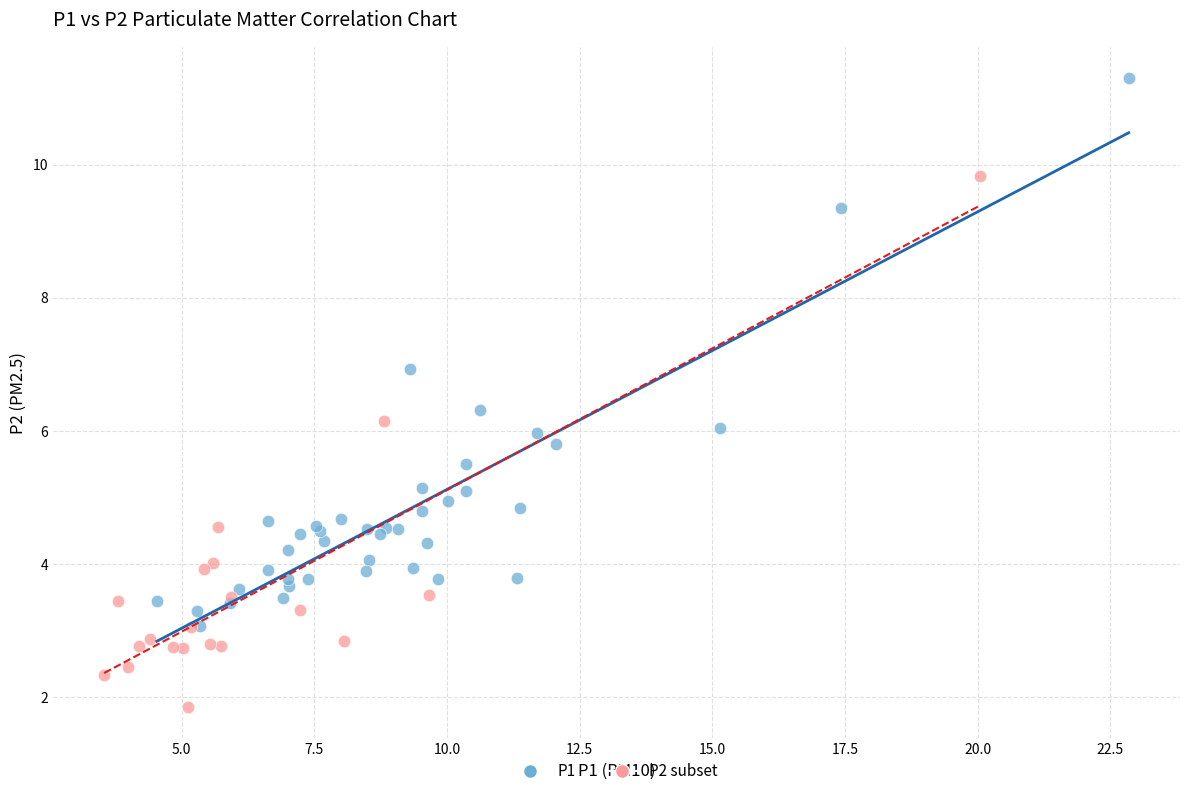

Which series contains the highest Y value?

P1